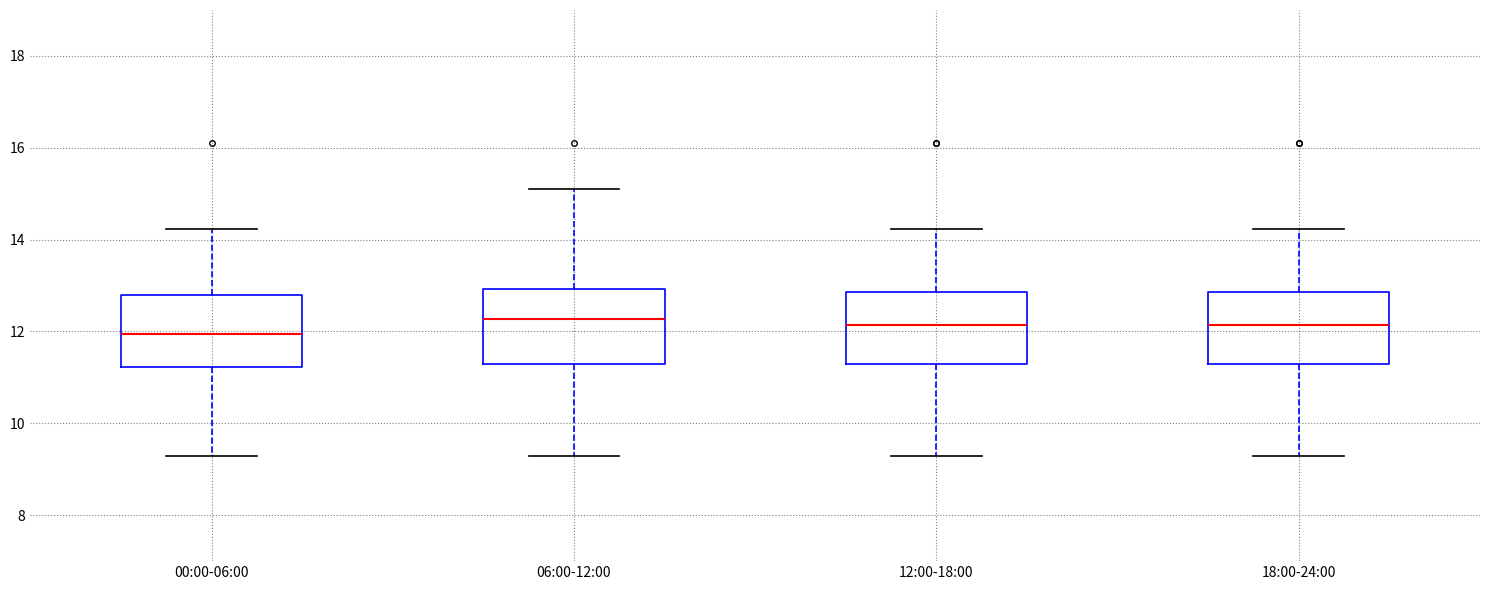

Reading left to right, transcribe this box plot: for each box, give where its median line is, the range the box spans, and where its two whiskers end, as read against the y-axis. The values are not printed on the chart, so give them approximately, as read against the axis.

00:00-06:00: median 12.0, box 11.2 to 12.8, whiskers 9.4 to 14.2
06:00-12:00: median 12.2, box 11.4 to 13.0, whiskers 9.4 to 15.2
12:00-18:00: median 12.2, box 11.4 to 12.8, whiskers 9.4 to 14.2
18:00-24:00: median 12.2, box 11.4 to 12.8, whiskers 9.4 to 14.2